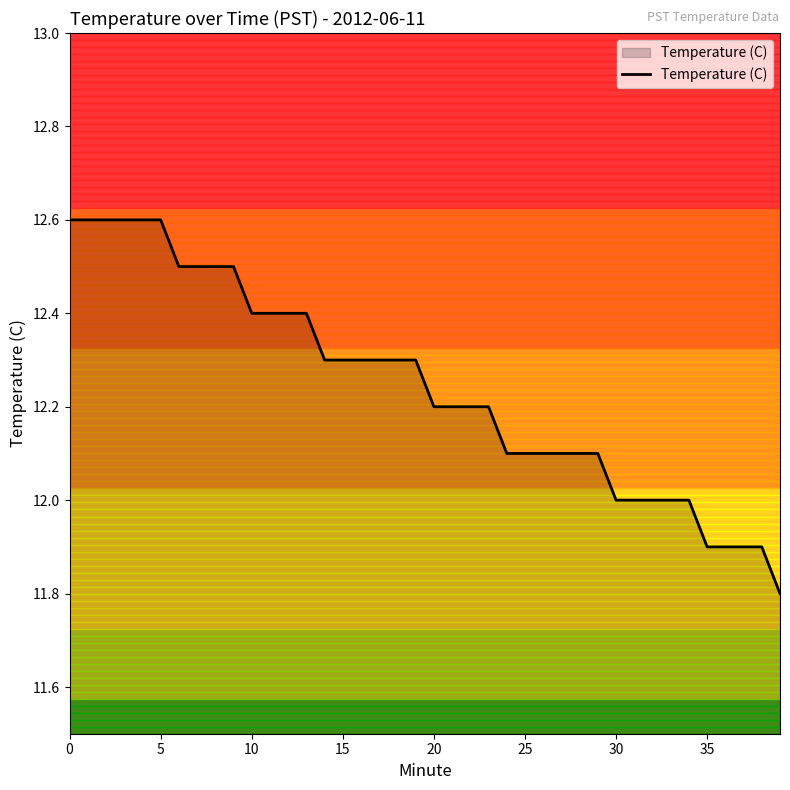

What is the smallest value displayed?

11.8